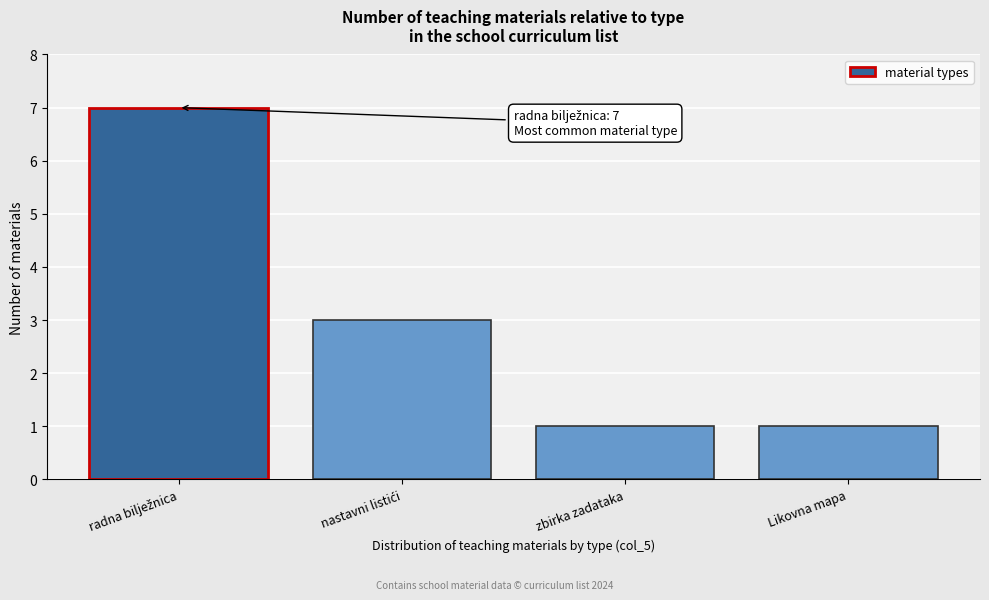

Reading left to right, list all the values displayed in this chart.

7	3	1	1